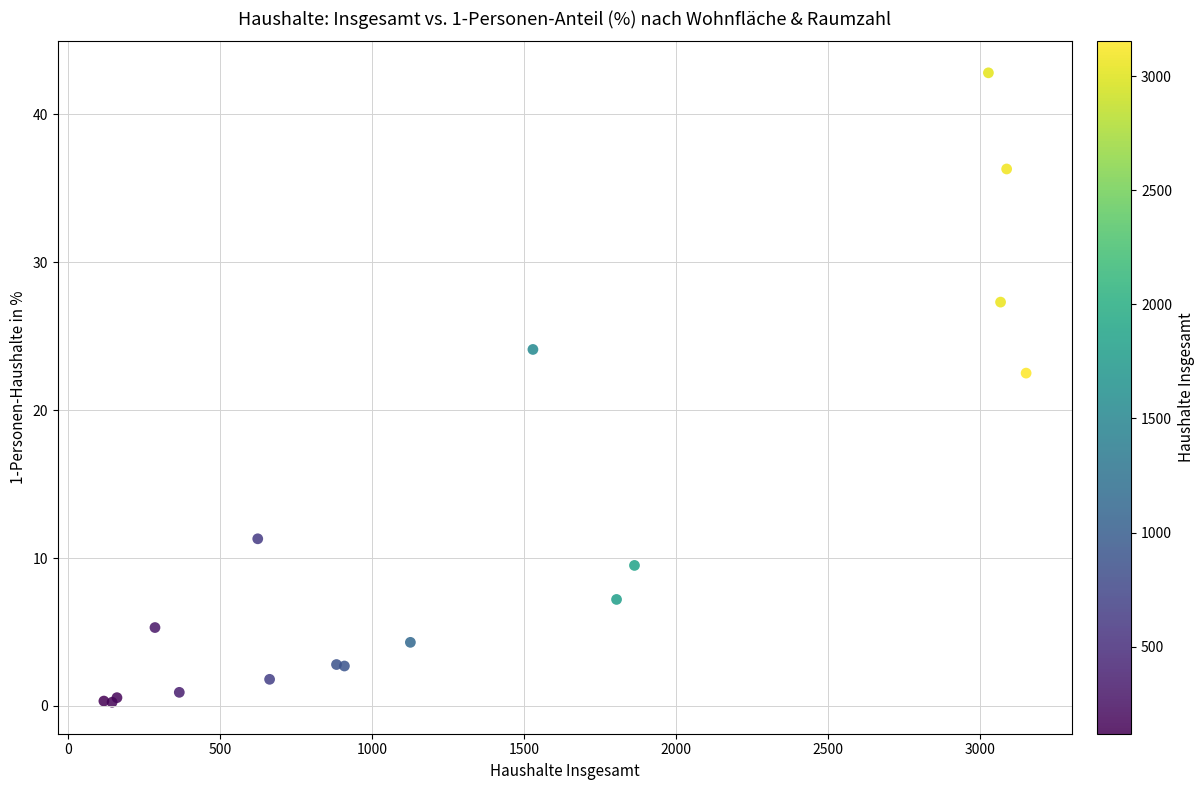

What Y value in the scatter plot is closest to 21?

22.5